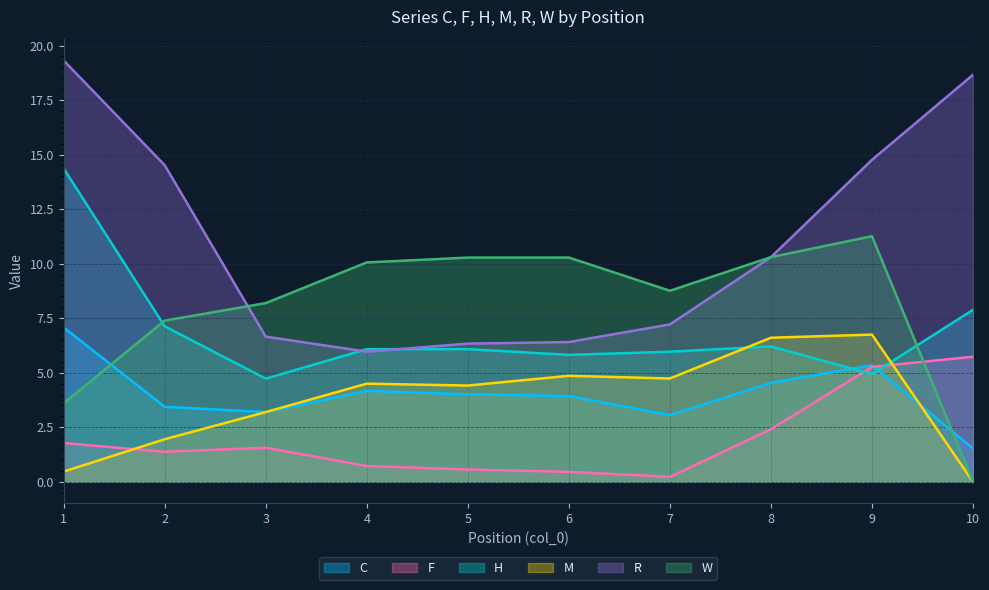

True or false: C has a value of 2.6 at 8.

False